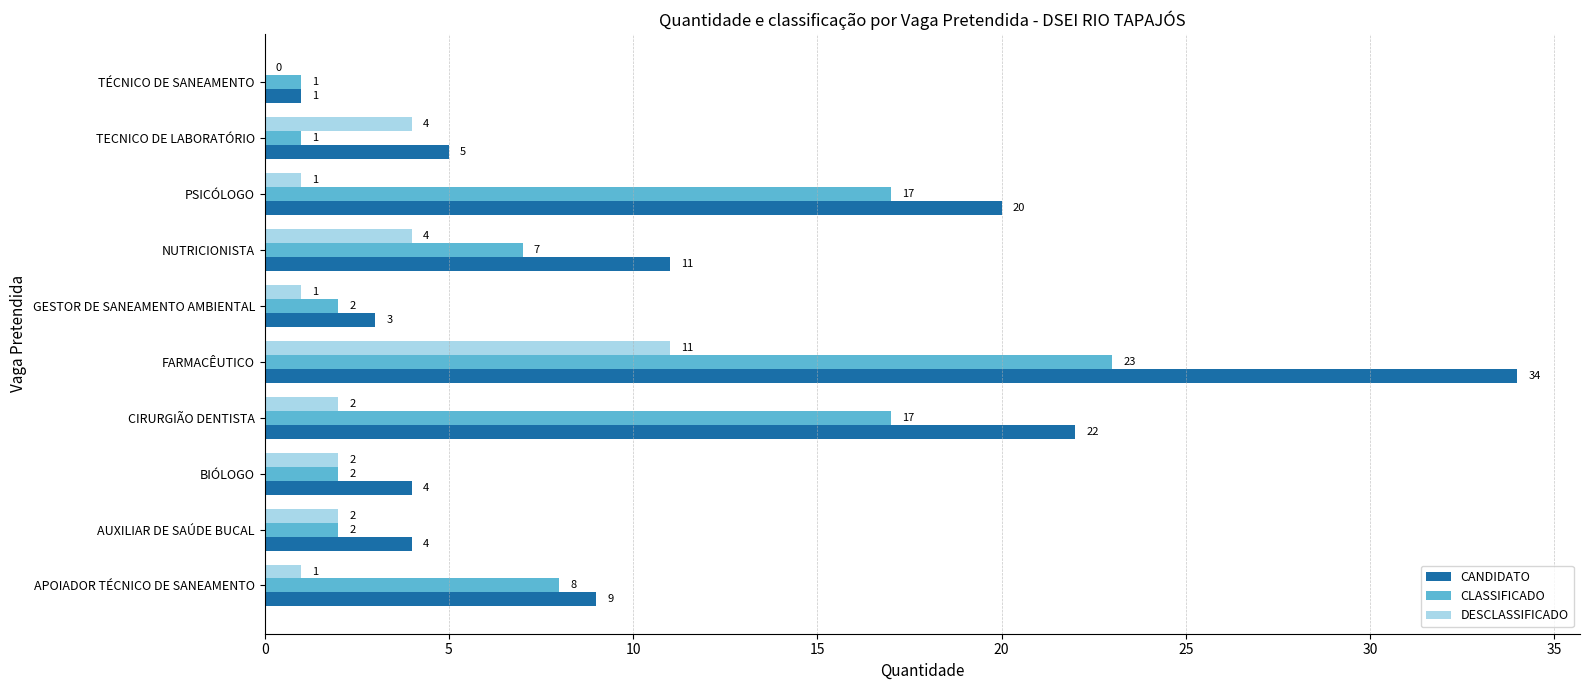

True or false: DESCLASSIFICADO has a value of 4 at TECNICO DE LABORATÓRIO.

True